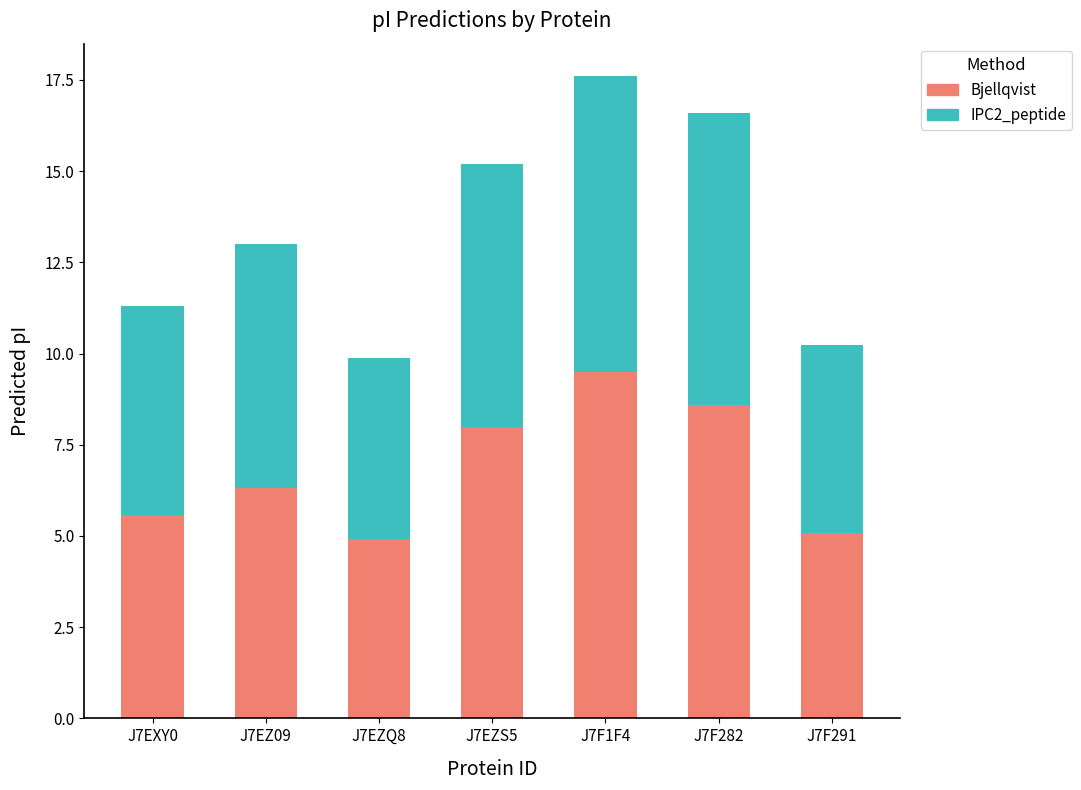

Reading left to right, transcribe the values for Bjellqvist.

J7EXY0=5.6	J7EZ09=6.3	J7EZQ8=4.9	J7EZS5=8.0	J7F1F4=9.5	J7F282=8.6	J7F291=5.1